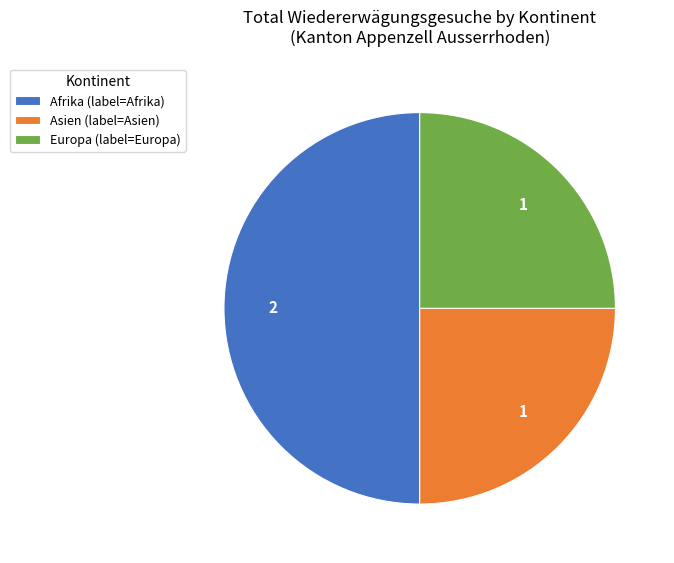

Count the number of slices in the pie.

3